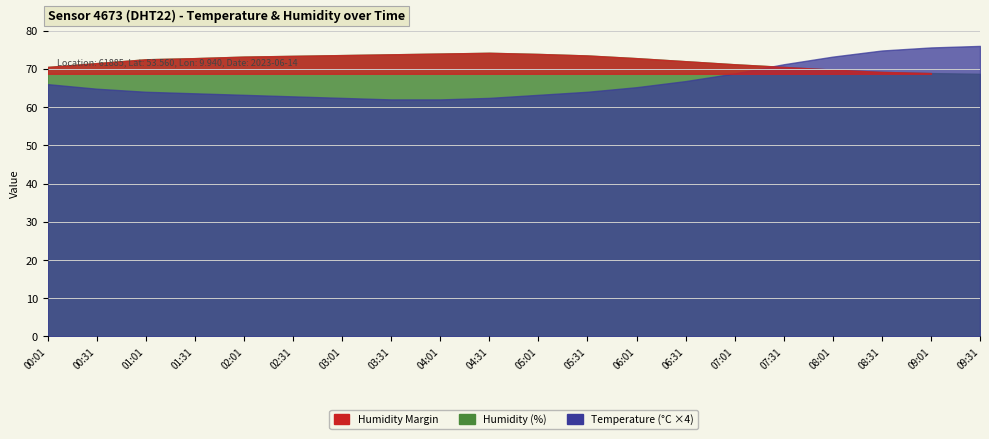

What is the difference between the humidity values at 04:01 and 06:01?

1.2